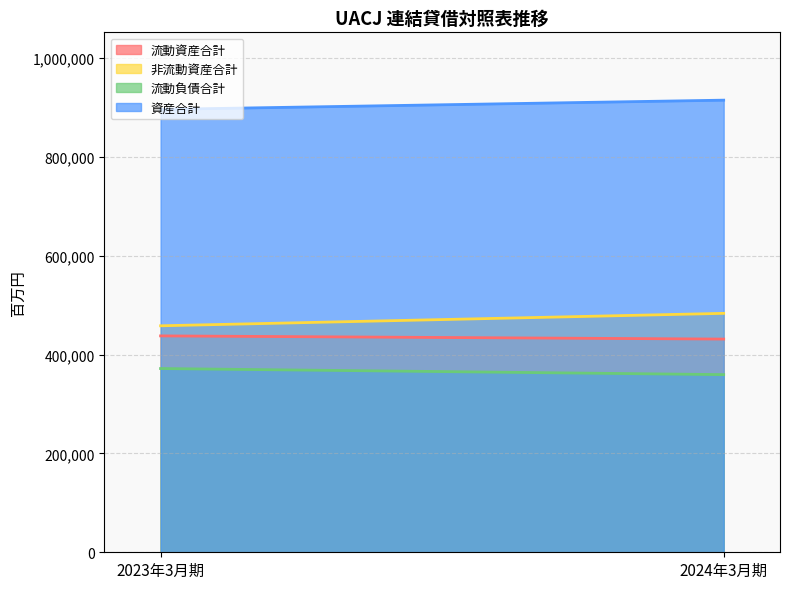

How many values in the 流動資産合計 series are below 437650?

1